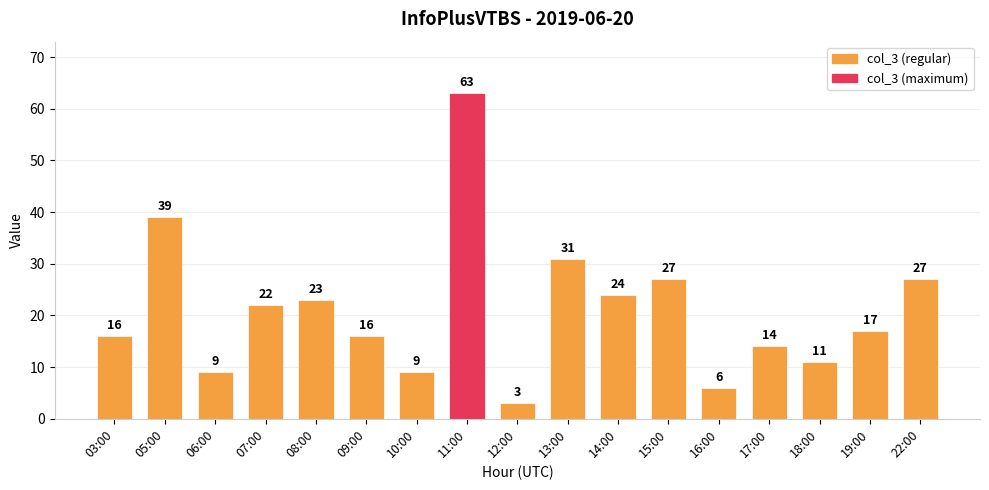

What is the smallest value displayed?

3